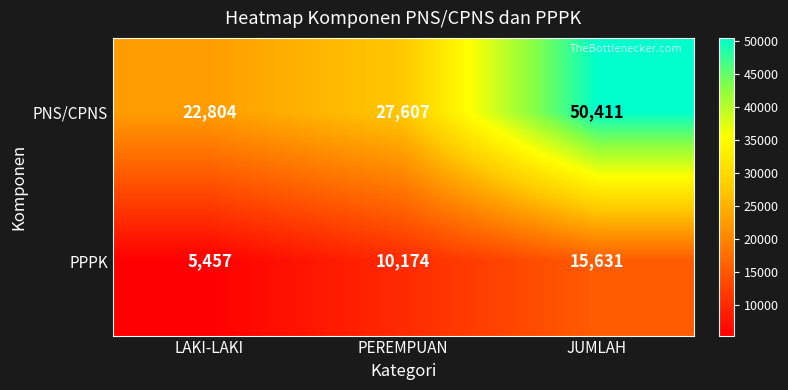

Is it true that PPPK equals 15631 at JUMLAH?

True